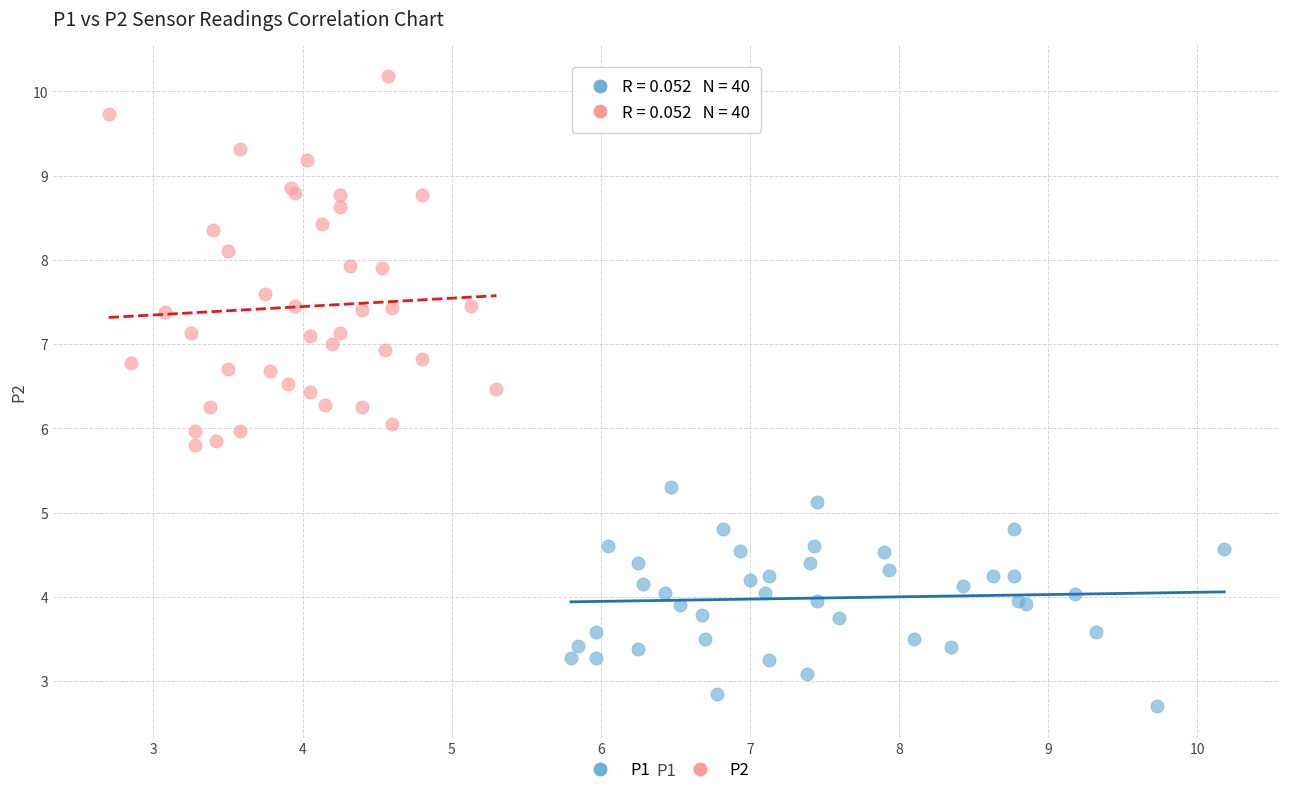

Which series reaches the maximum Y coordinate?

P2